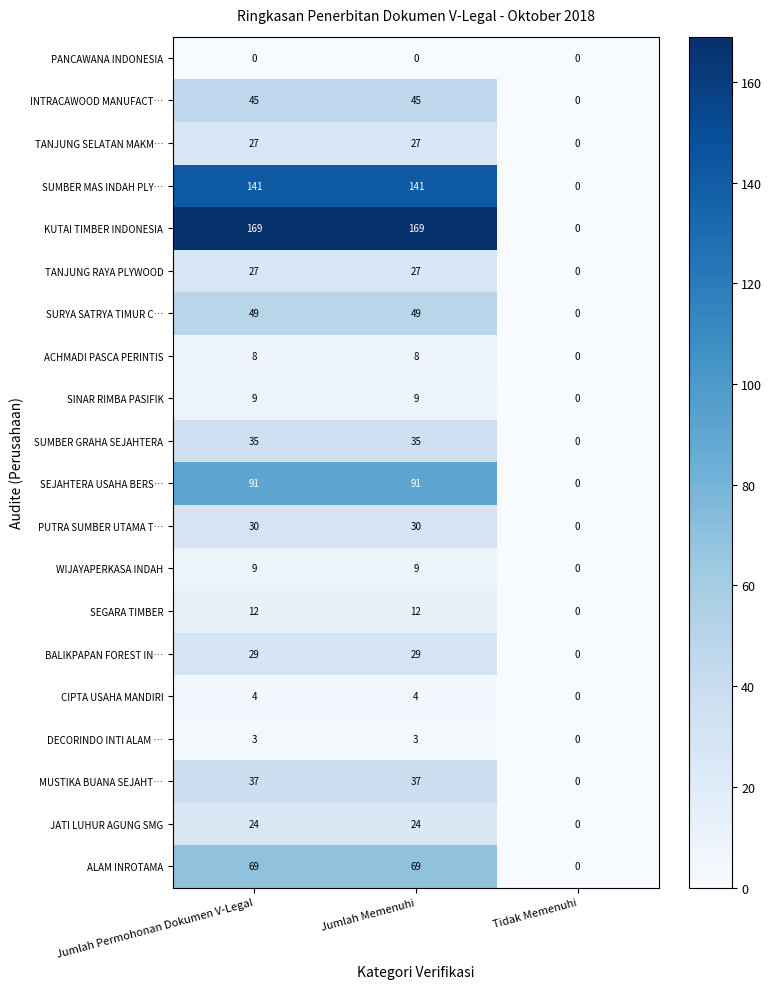

Is the value of JATI LUHUR AGUNG SMG at Tidak Memenuhi greater than the value of WIJAYAPERKASA INDAH at Jumlah Memenuhi?

No